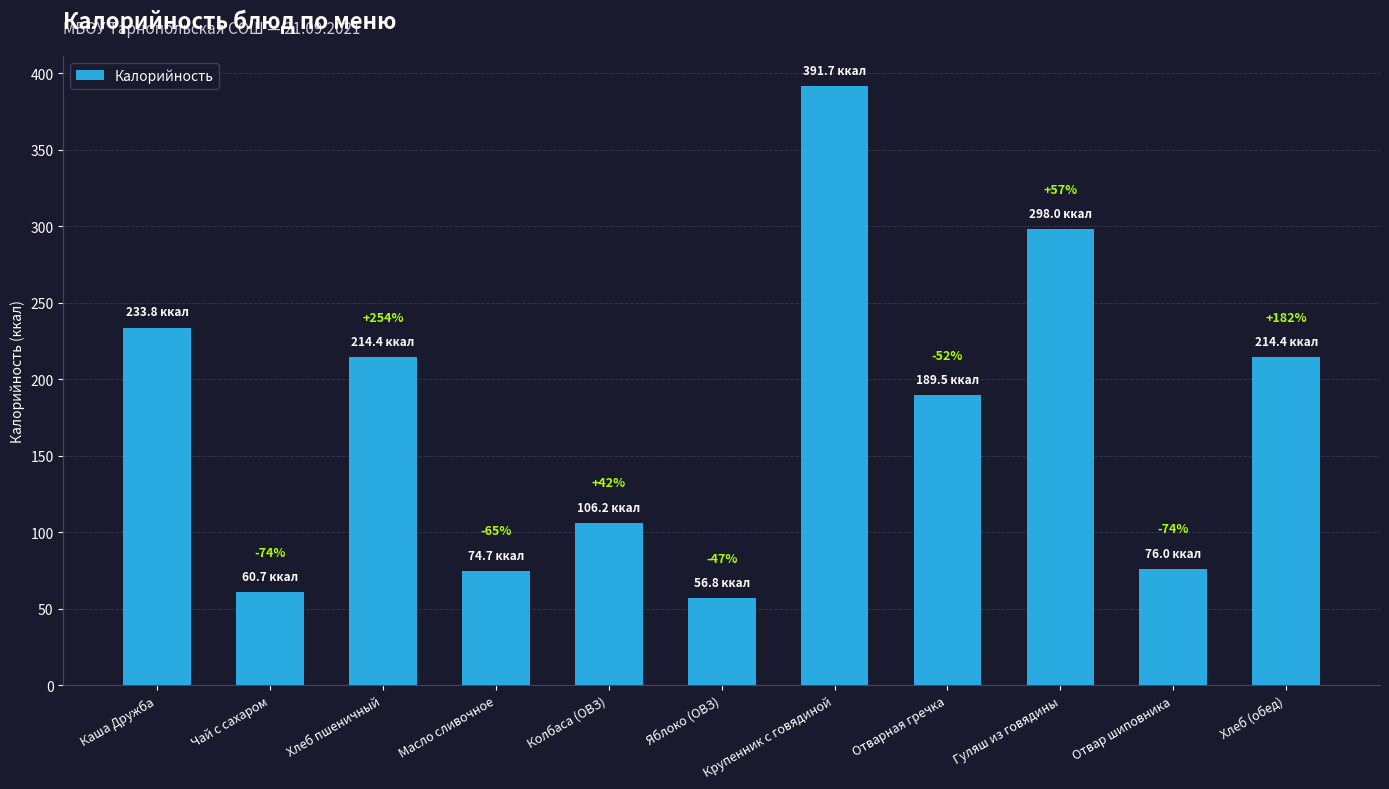

What position from the left is Отварная гречка?

8